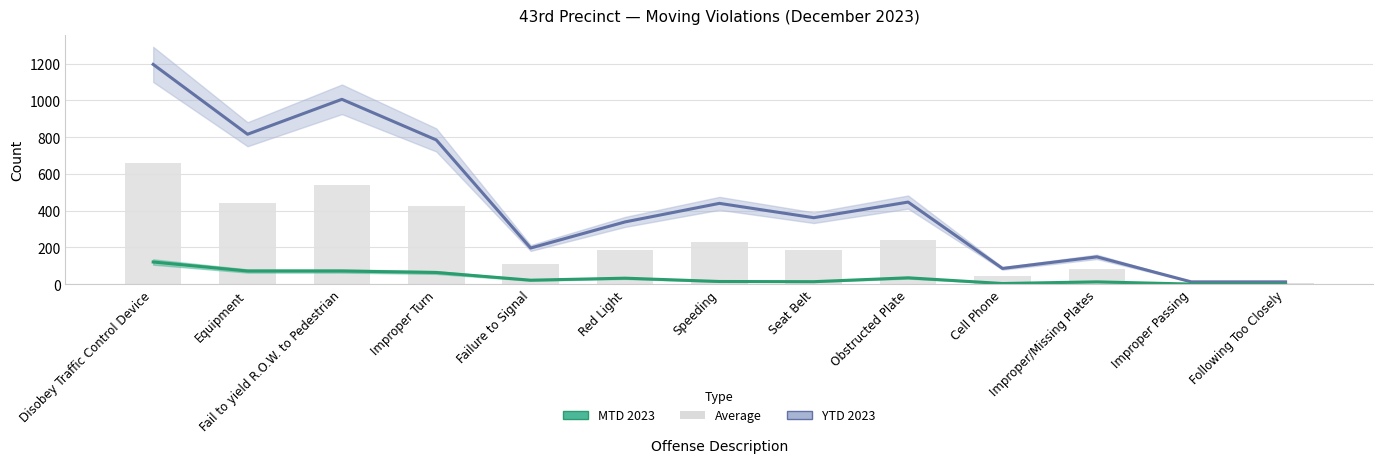

Read the YTD 2023 value at Following Too Closely.

13